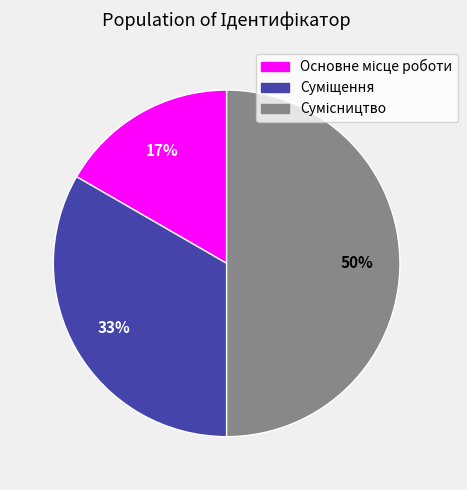

To the nearest percent, what is the difference between the largest and smallest slice percentages?

33%